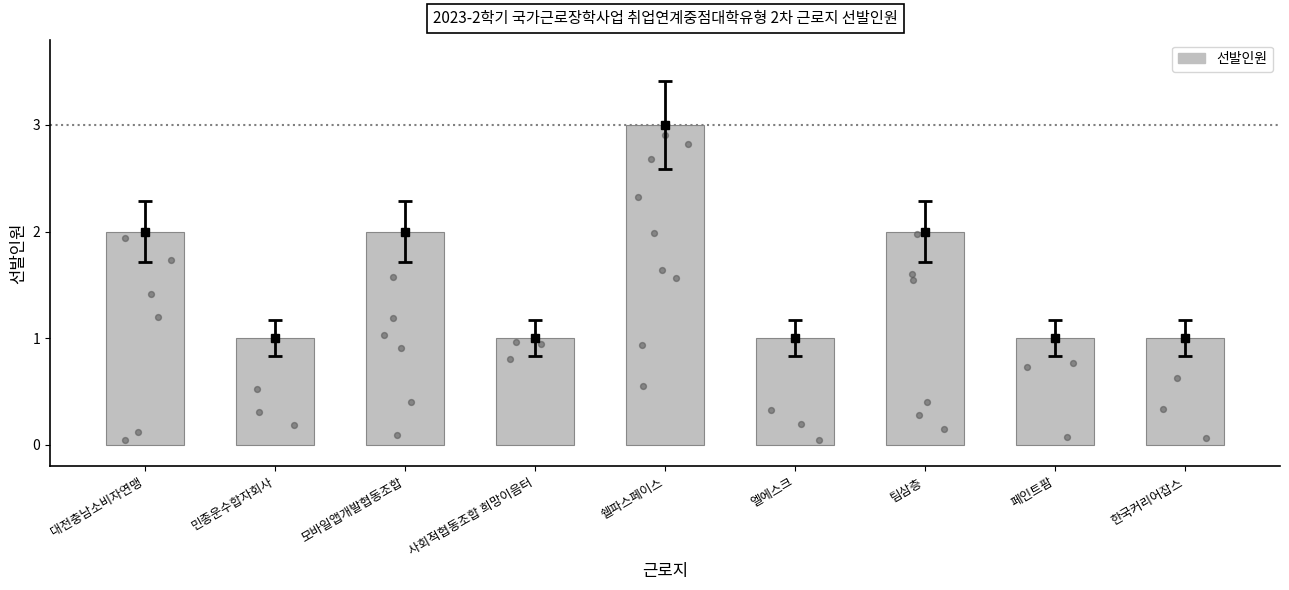

Between 모바일앱개발협동조합 and 팀삼층, which is larger?

모바일앱개발협동조합